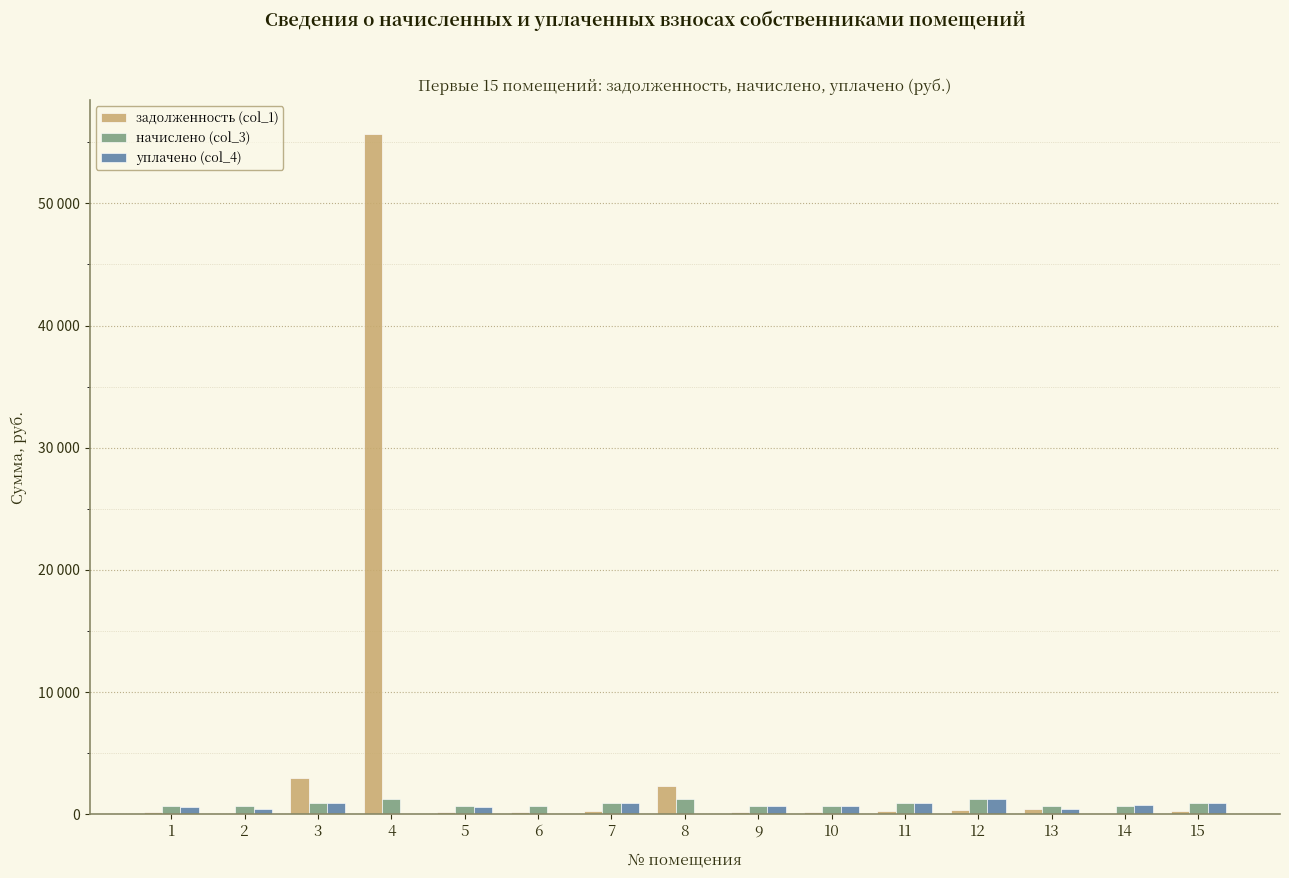

Reading left to right, list all the values displayed in this chart.

задолженность (col_1): 1=196.5	2=0.0	3=3006.3	4=55687.2	5=197.1	6=214.4	7=287.7	8=2300.6	9=203.1	10=218.4	11=289.0	12=386.9	13=436.2	14=0.0	15=292.4
начислено (col_3): 1=649.6	2=711.2	3=951.3	4=1264.0	5=651.8	6=709.0	7=951.3	8=1253.0	9=671.6	10=722.2	11=955.7	12=1279.3	13=720.1	14=676.0	15=966.7
уплачено (col_4): 1=629.5	2=474.2	3=921.9	4=0.0	5=631.7	6=0.0	7=921.9	8=0.0	9=650.9	10=700.0	11=926.2	12=1239.8	13=436.2	14=755.5	15=936.8